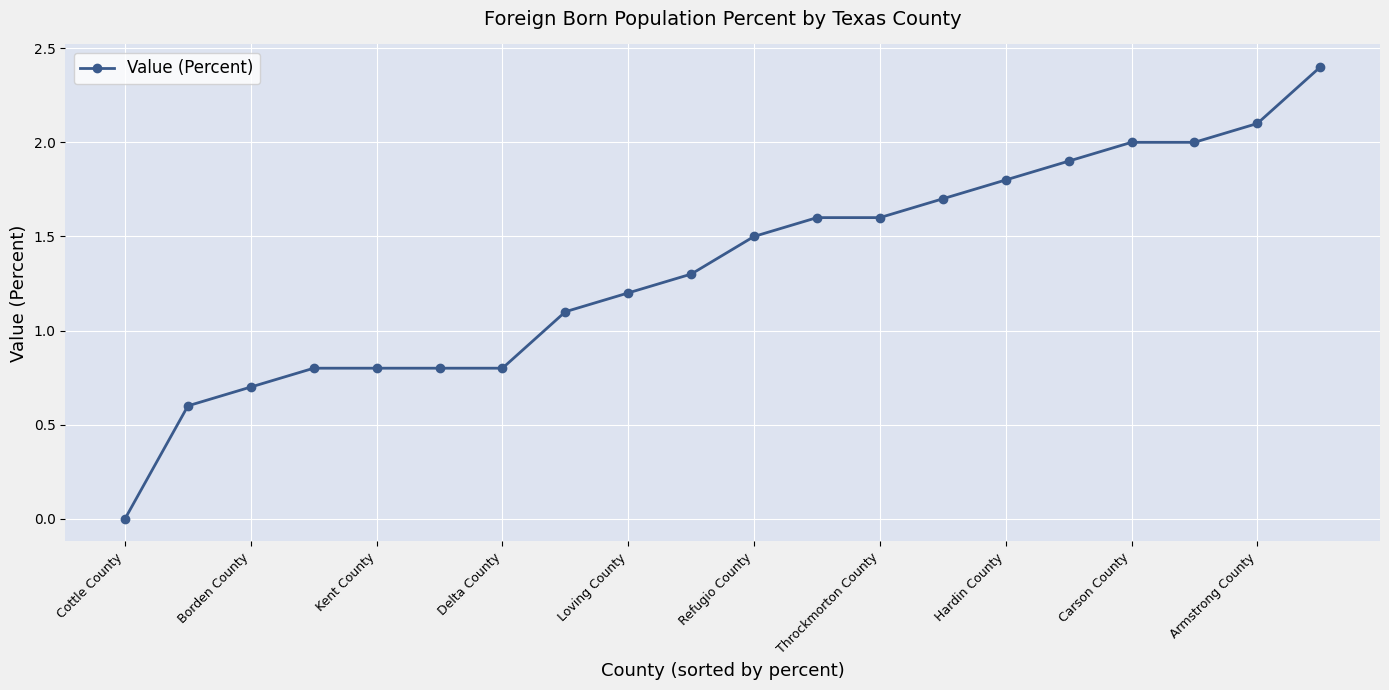

Count the number of values greater than 1.

13